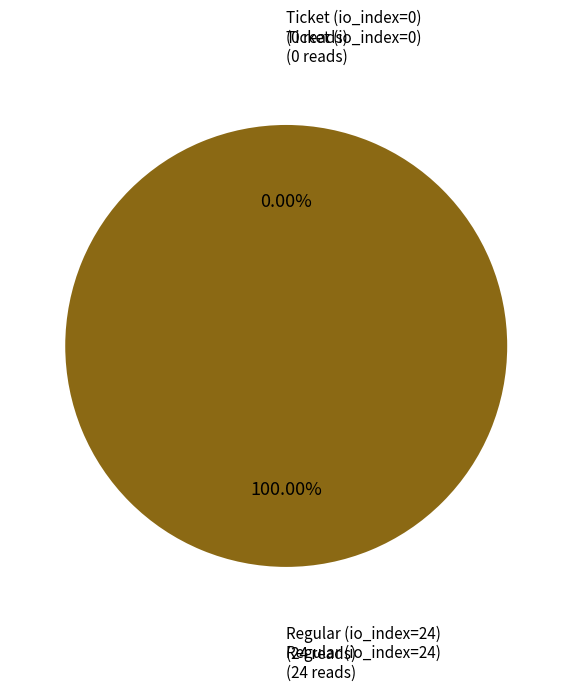

Count the number of slices in the pie.

2